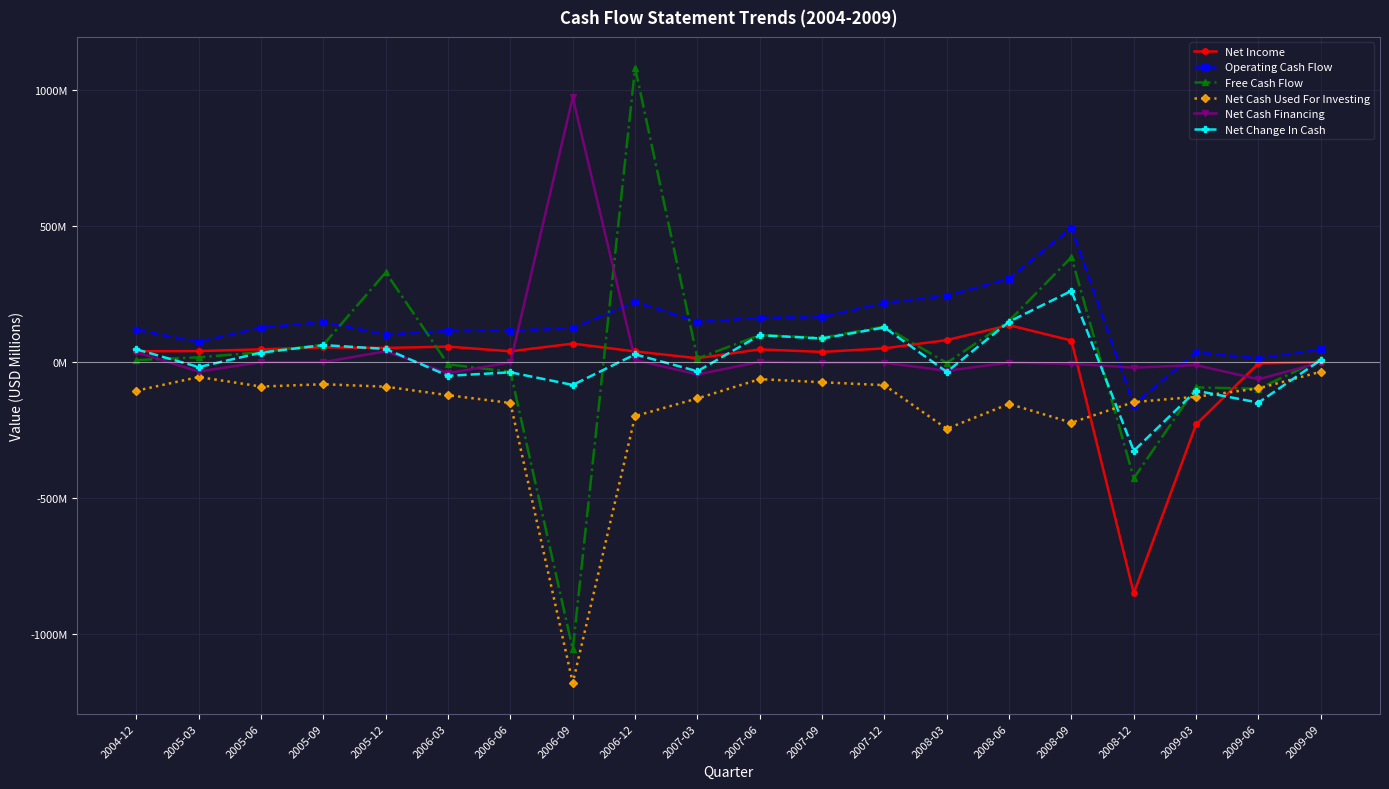

What is the difference between the maximum and minimum values in the Net Income series?

986.0